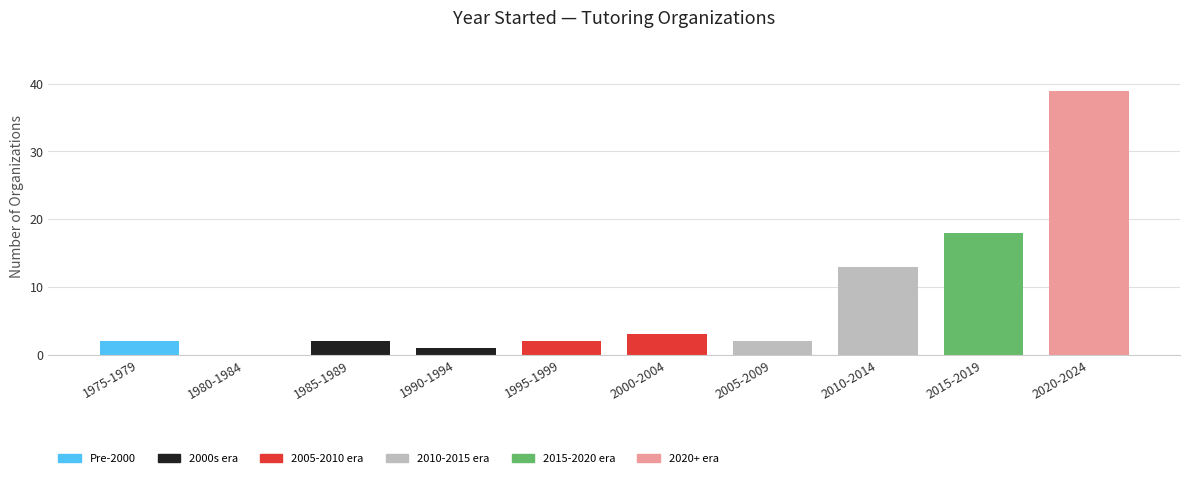

Reading right to left, list all the values displayed in this chart.

2020-2024=39	2015-2019=18	2010-2014=13	2005-2009=2	2000-2004=3	1995-1999=2	1990-1994=1	1985-1989=2	1980-1984=0	1975-1979=2